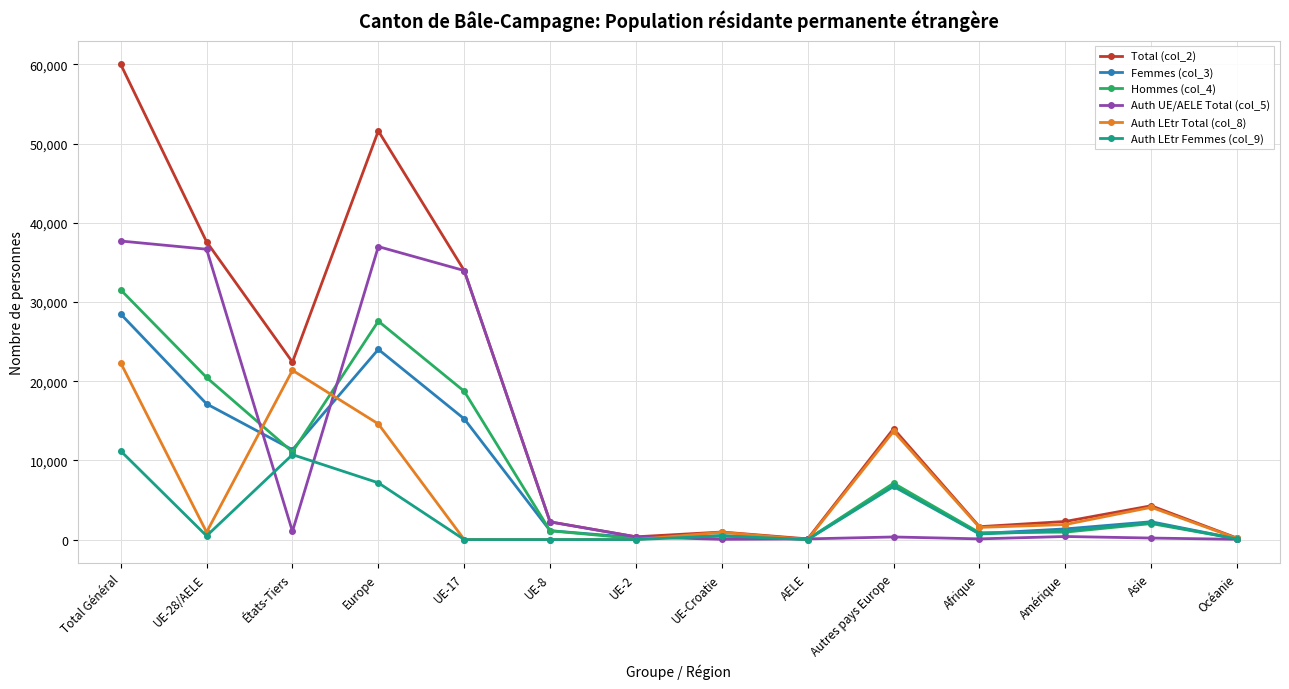

What is the value of the Auth LEtr Total (col_8) point at the 13th from the left?

4074